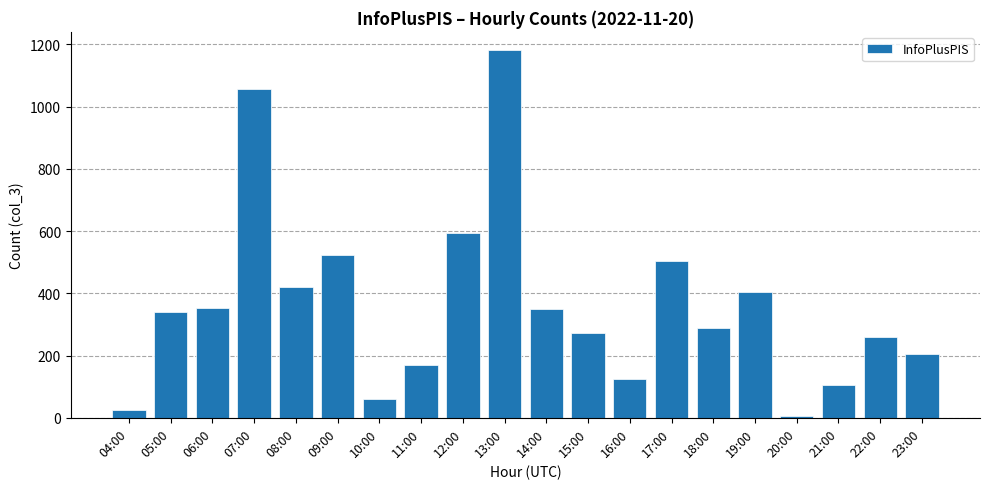

What is the value of the 15th bar from the left?

289